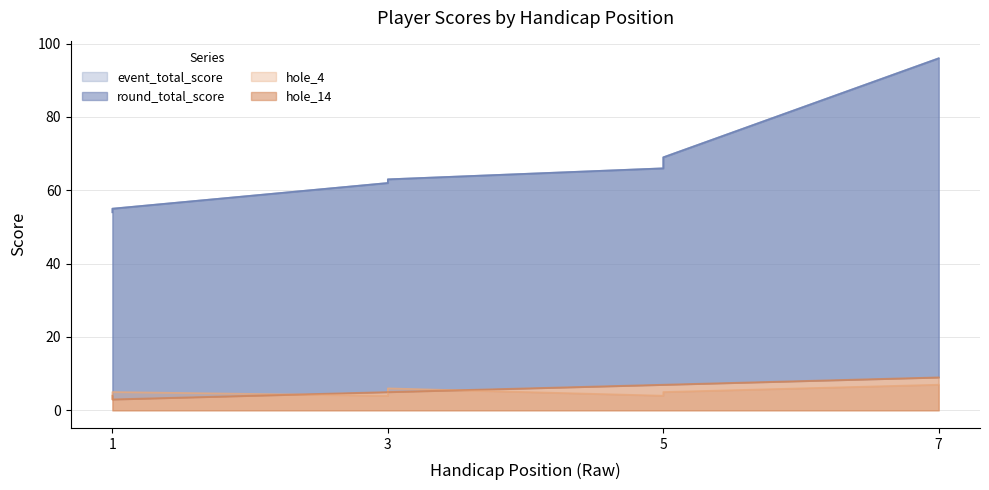

Which category has the highest value across all series?

7